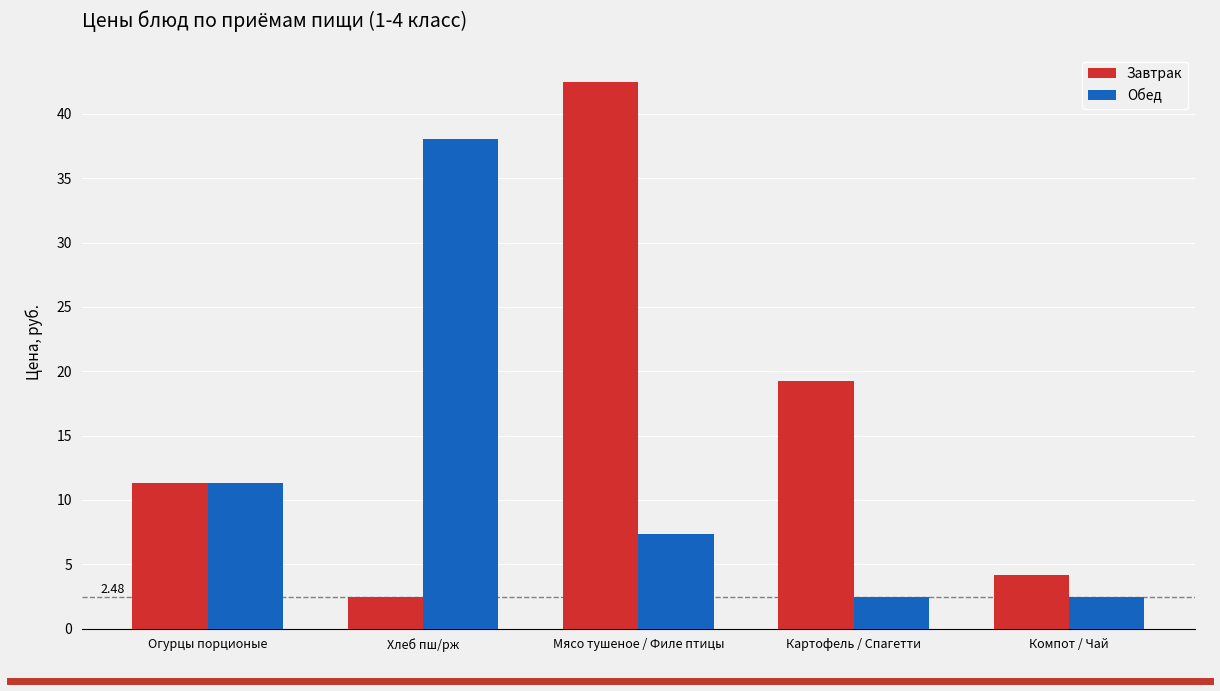

The Обед series shows 38.0 at Хлеб пш/рж. True or false?

True